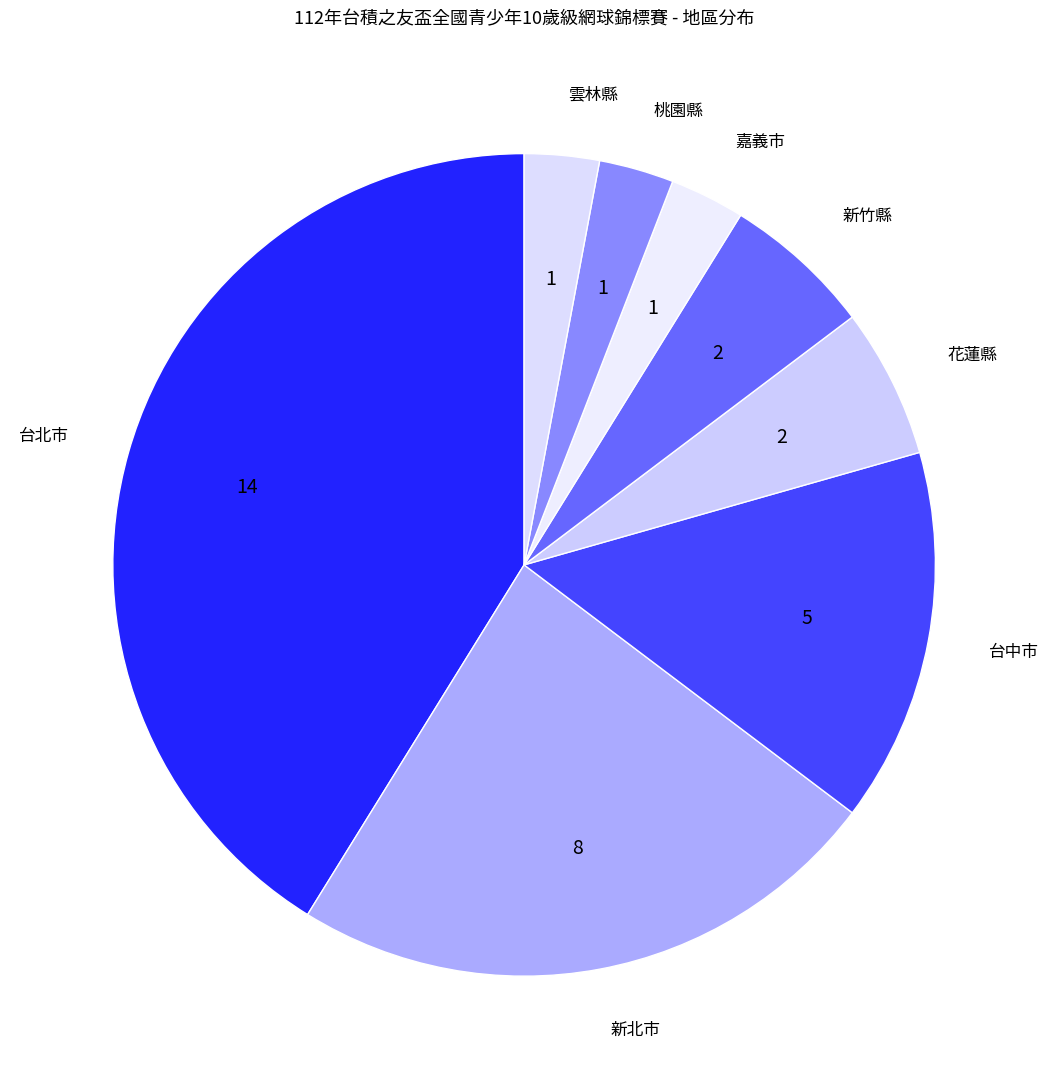

Is it true that 嘉義市 is 3% of the pie?

True